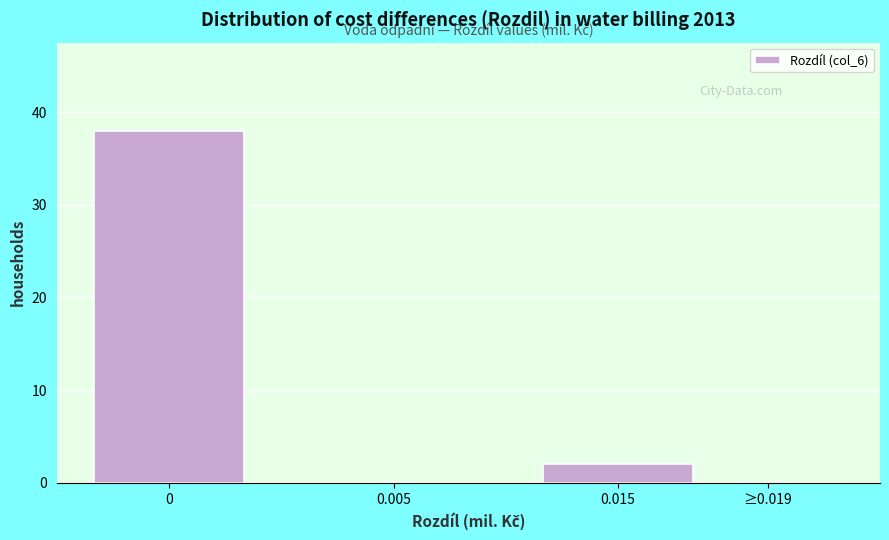

Reading left to right, what are all the values shown in this chart?

0=38	0.005=0	0.015=2	≥0.019=0